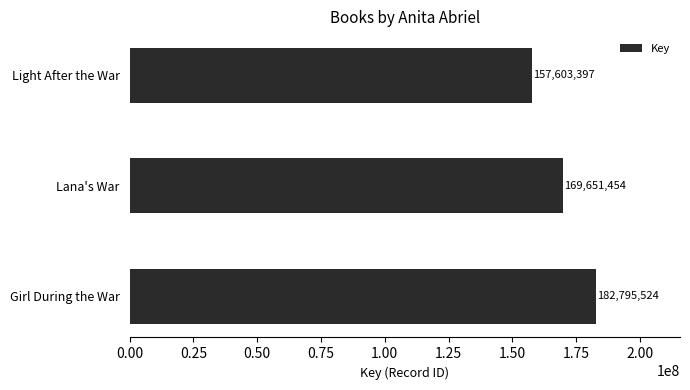

What is the ratio of the value at Girl During the War to the value at Light After the War?

1.2